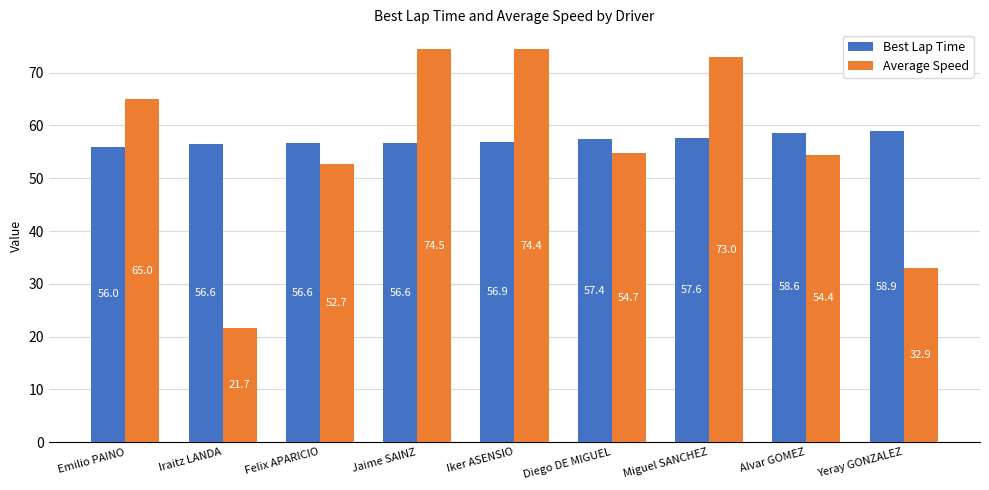

What position from the right is Jaime SAINZ?

6